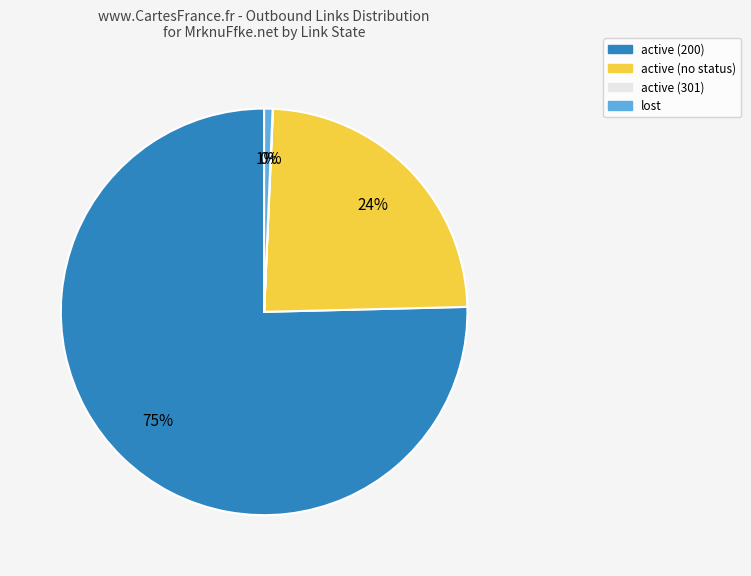

To the nearest percent, what is the average slice percentage?

25%